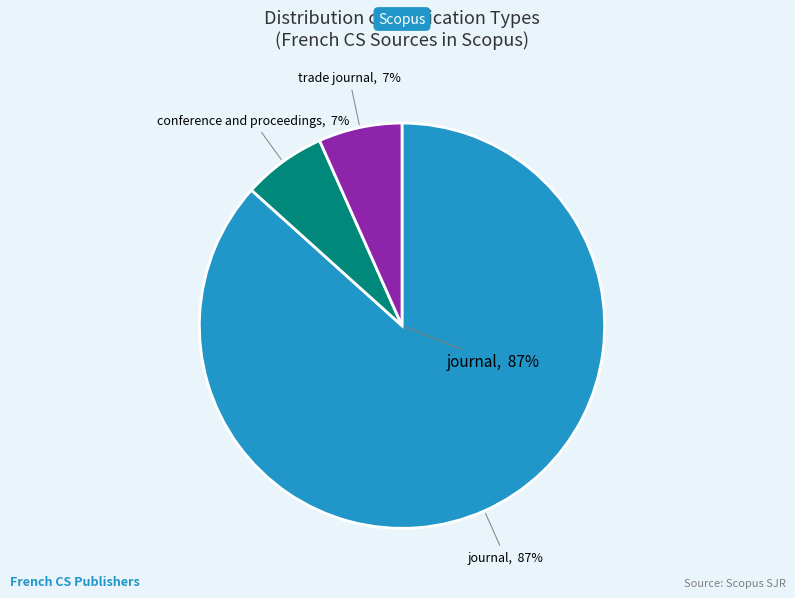

To the nearest percent, what percentage of the pie is trade journal?

7%